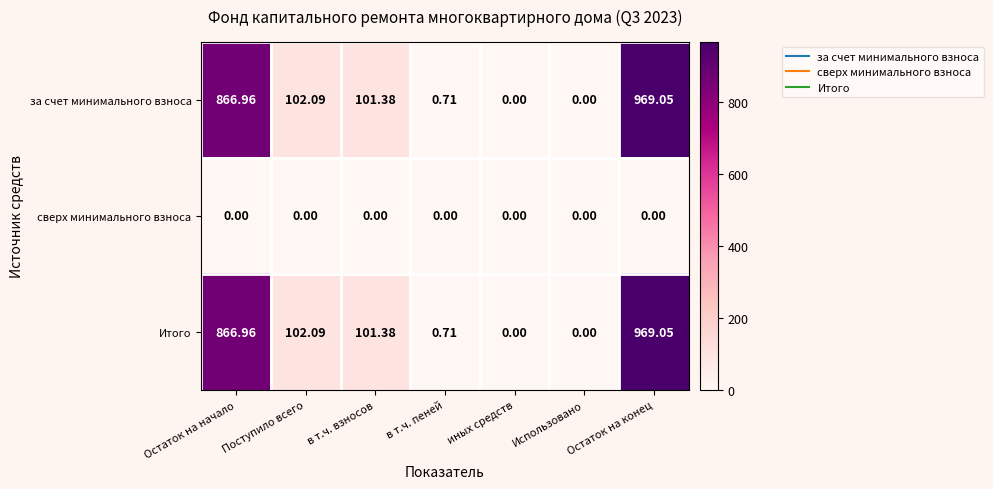

Where is за счет минимального взноса nearest to the value 484?

Поступило всего